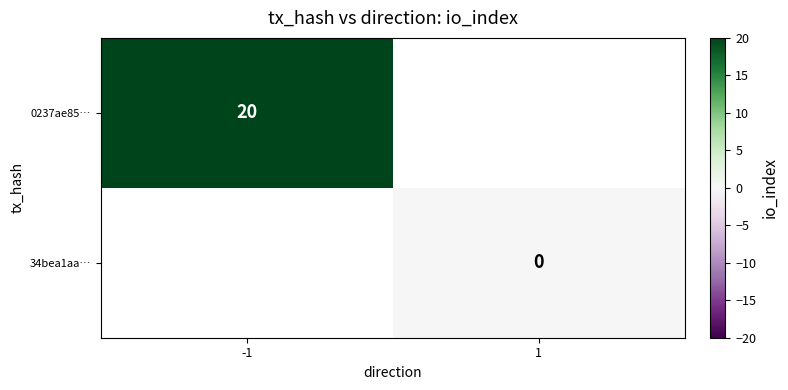

The value of 0237ae85… at -1 is 20. True or false?

True